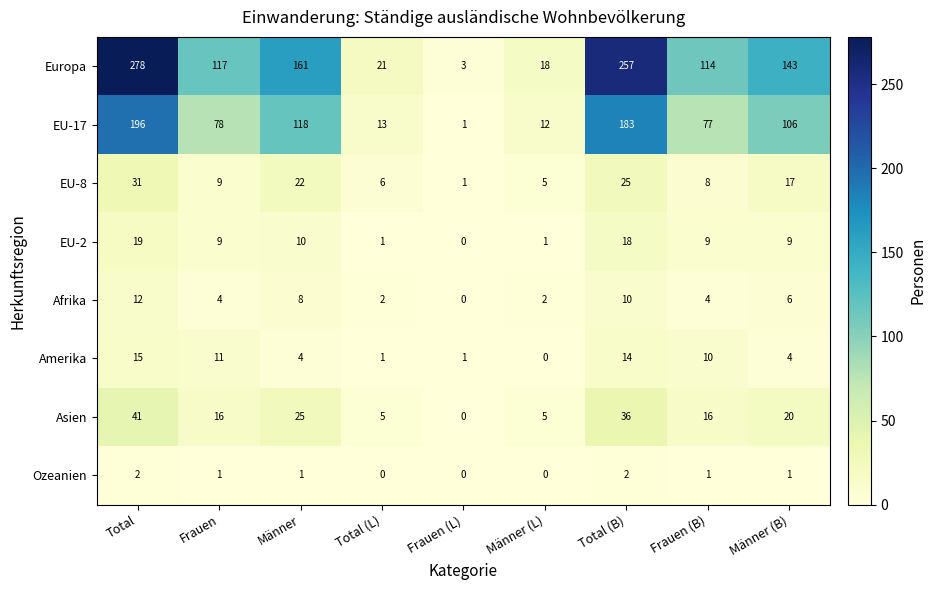

Which series changed the most between Total (L) and Männer (L)?

Europa